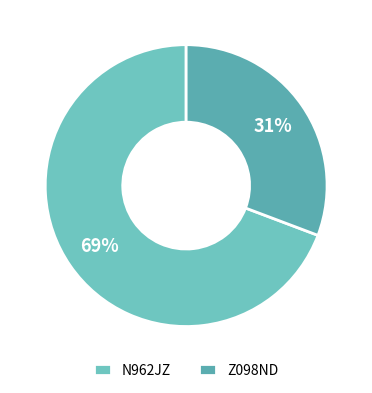

To the nearest percent, what portion does N962JZ represent?

69%